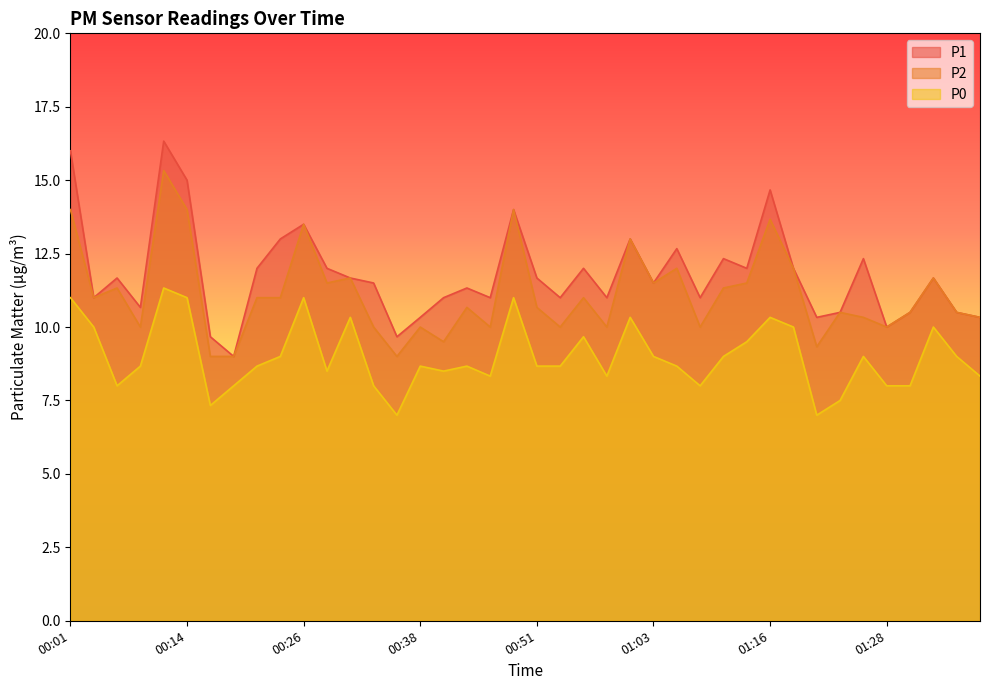

At 01:21, list the series in order from largest to smallest.

P1, P2, P0